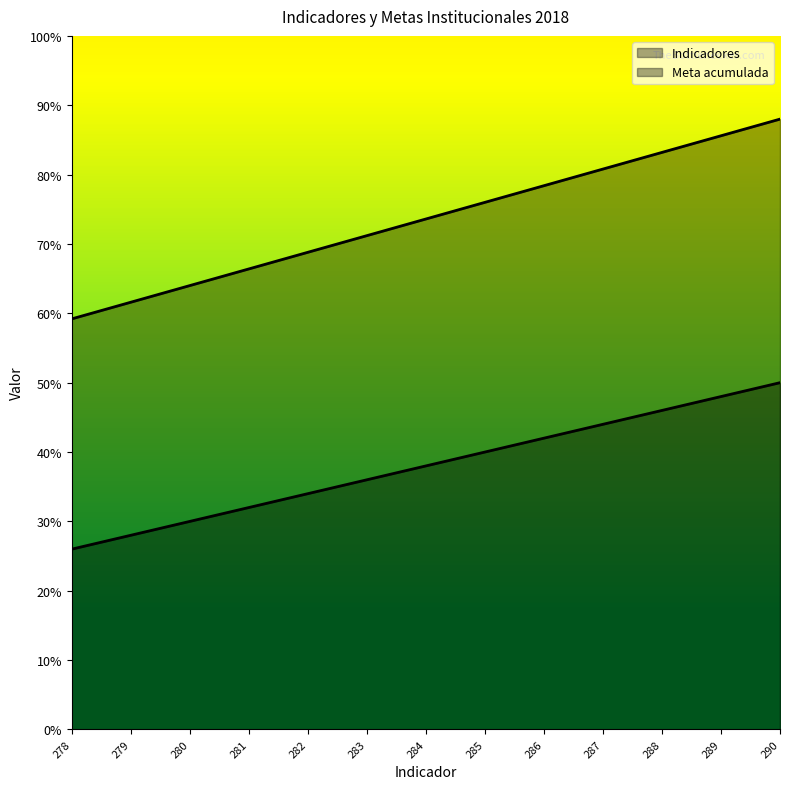

What is the spread (max minus min) of values at 285?

36.0